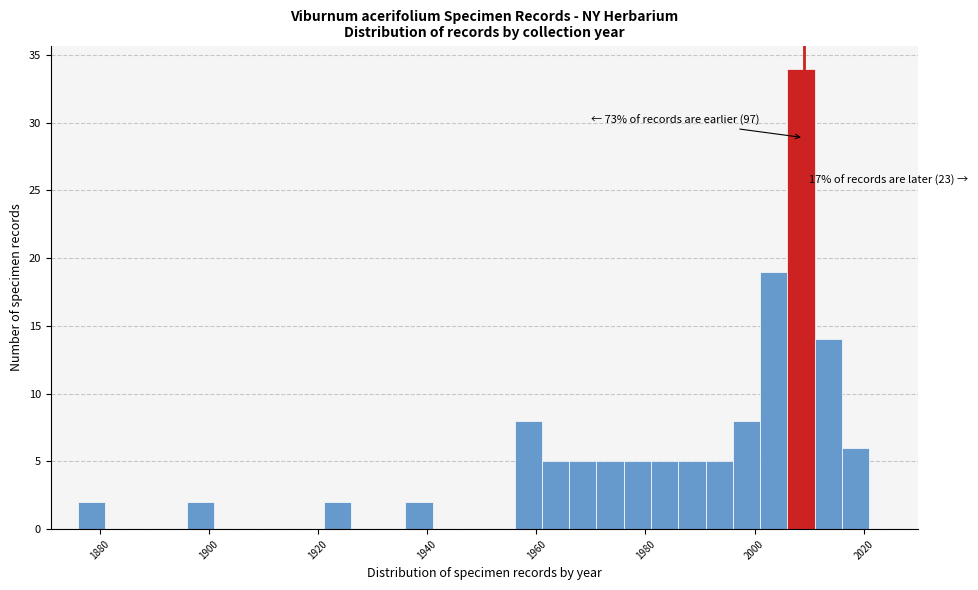

Read against the x-axis, roughly where is the centre of the tallest bar?

2008